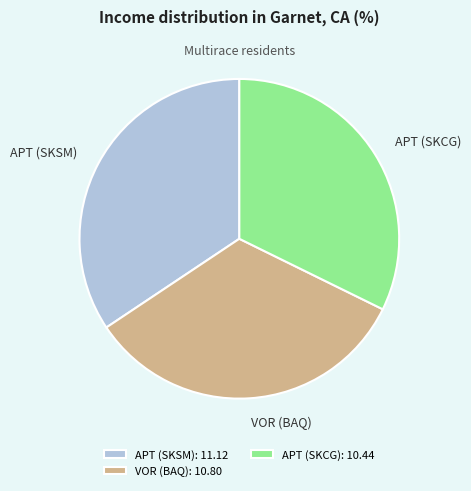

Do APT (SKSM) and APT (SKCG) together represent more than half of the pie?

Yes